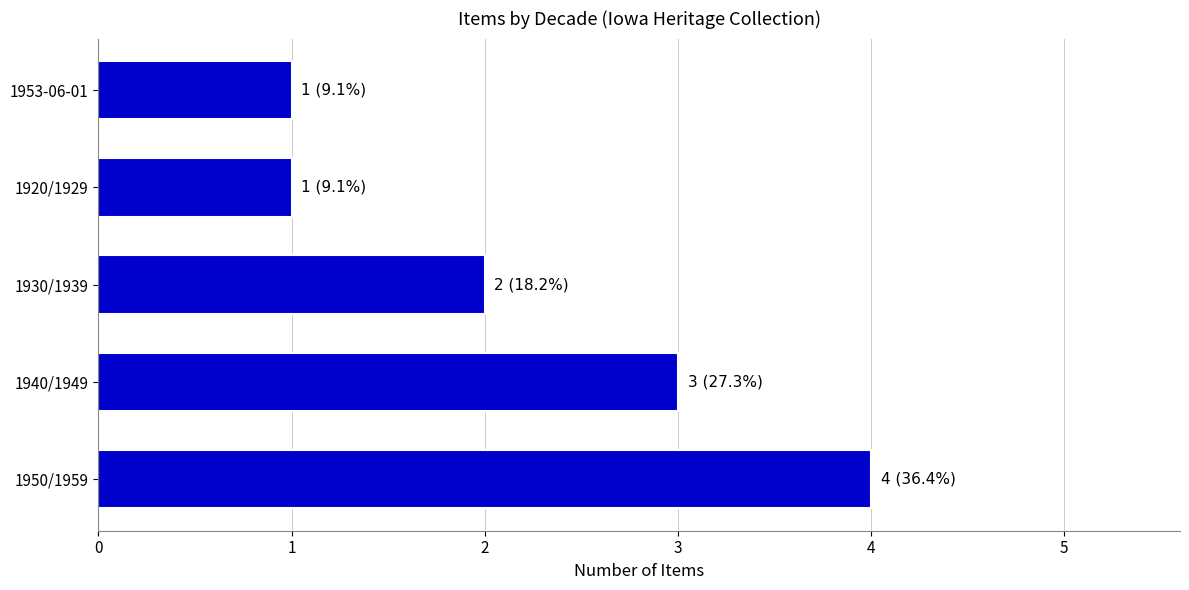

What is the ratio of the value at 1940/1949 to the value at 1920/1929?

3.0